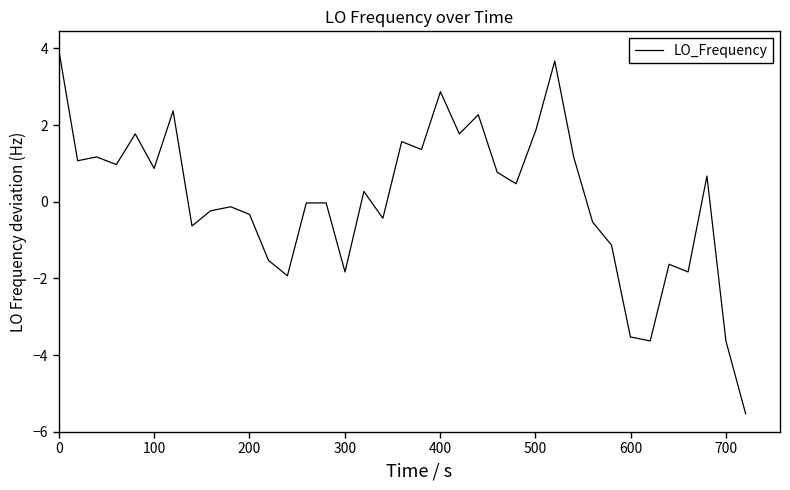

What is the difference between the maximum and minimum values?

9.5